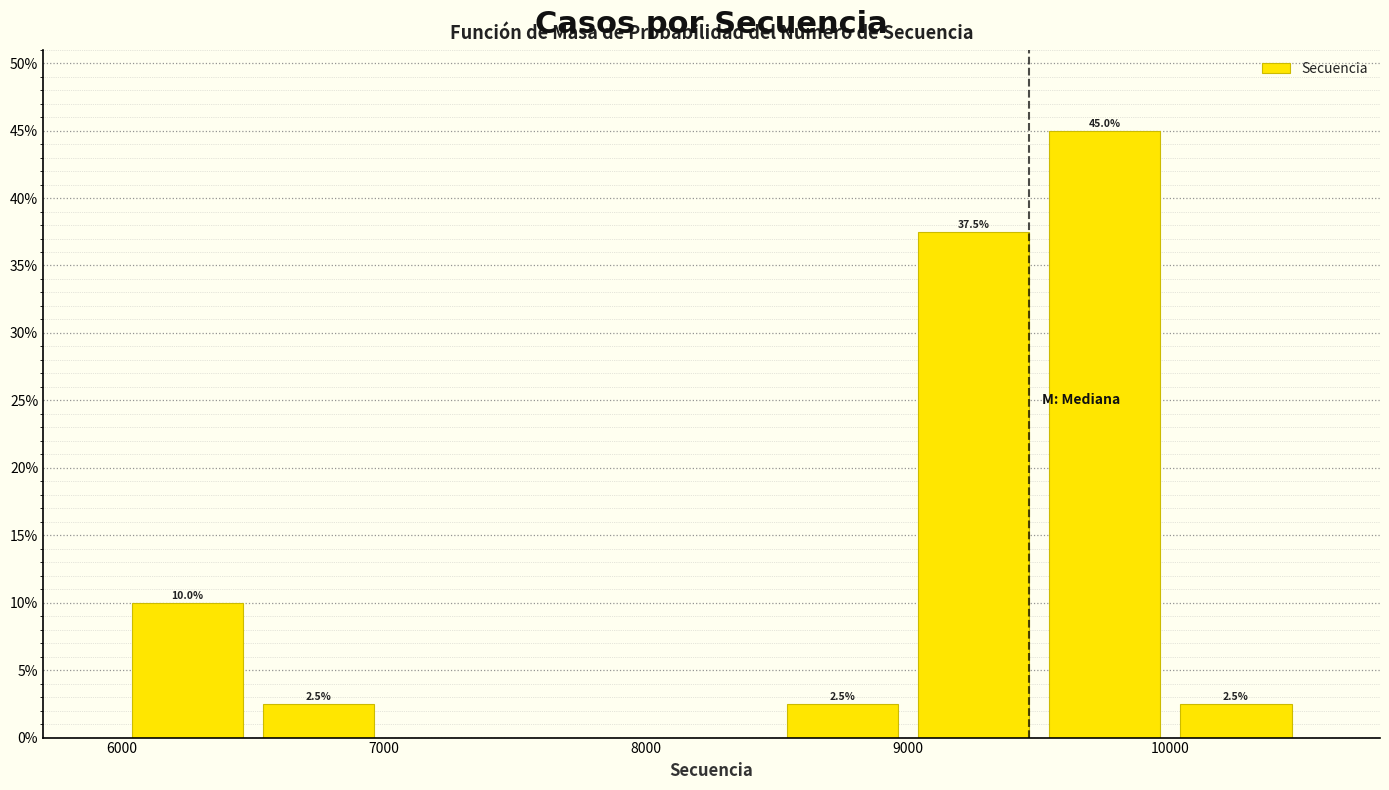

Which range on the x-axis has the tallest bar?

9500 to 10000